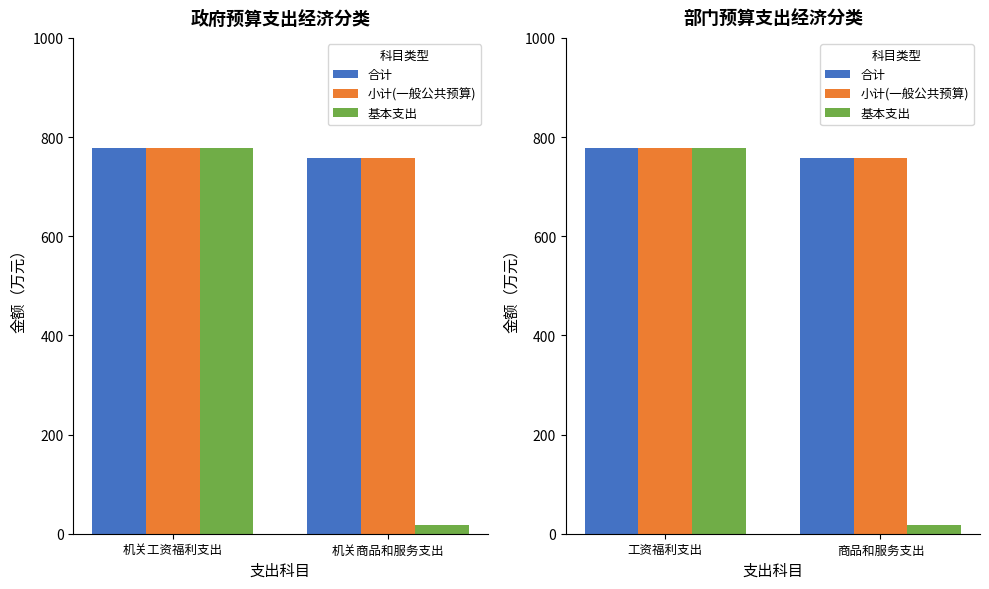

What is the maximum value for 基本支出?

778.6